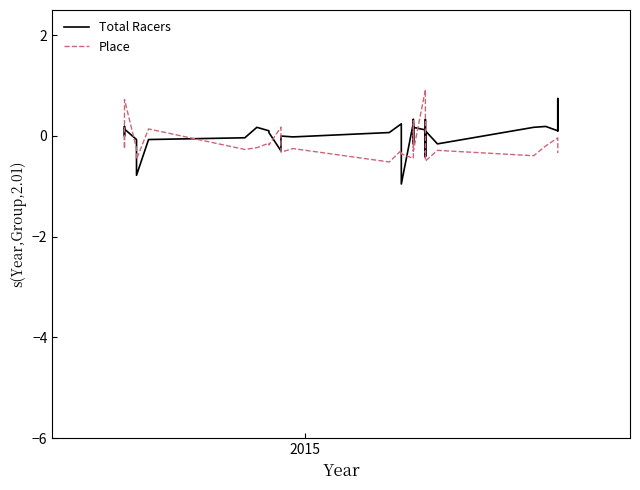

Is it true that Total Racers equals -1.7 at 19?

False